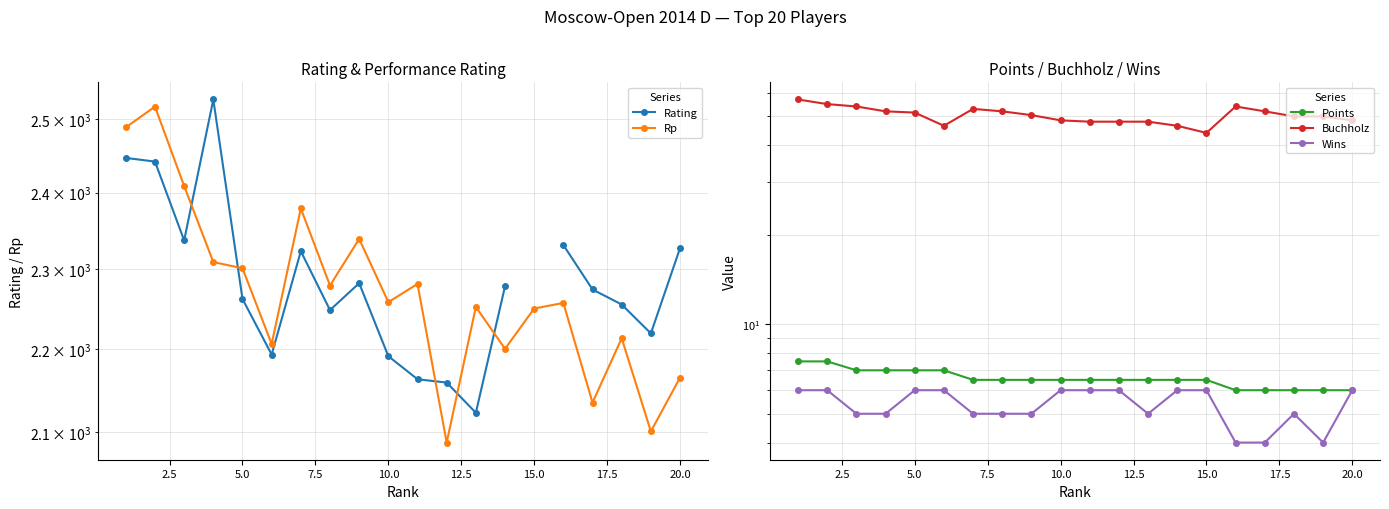

Is the value of Rating at 7.5 greater than the value of Wins at 16?

Yes